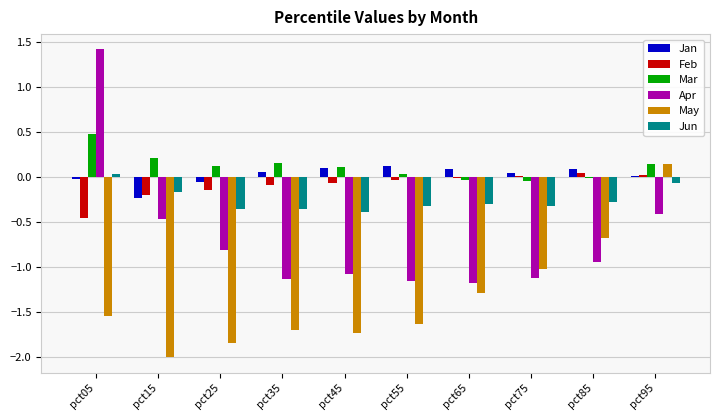

At which label does Mar first exceed 0?

pct05